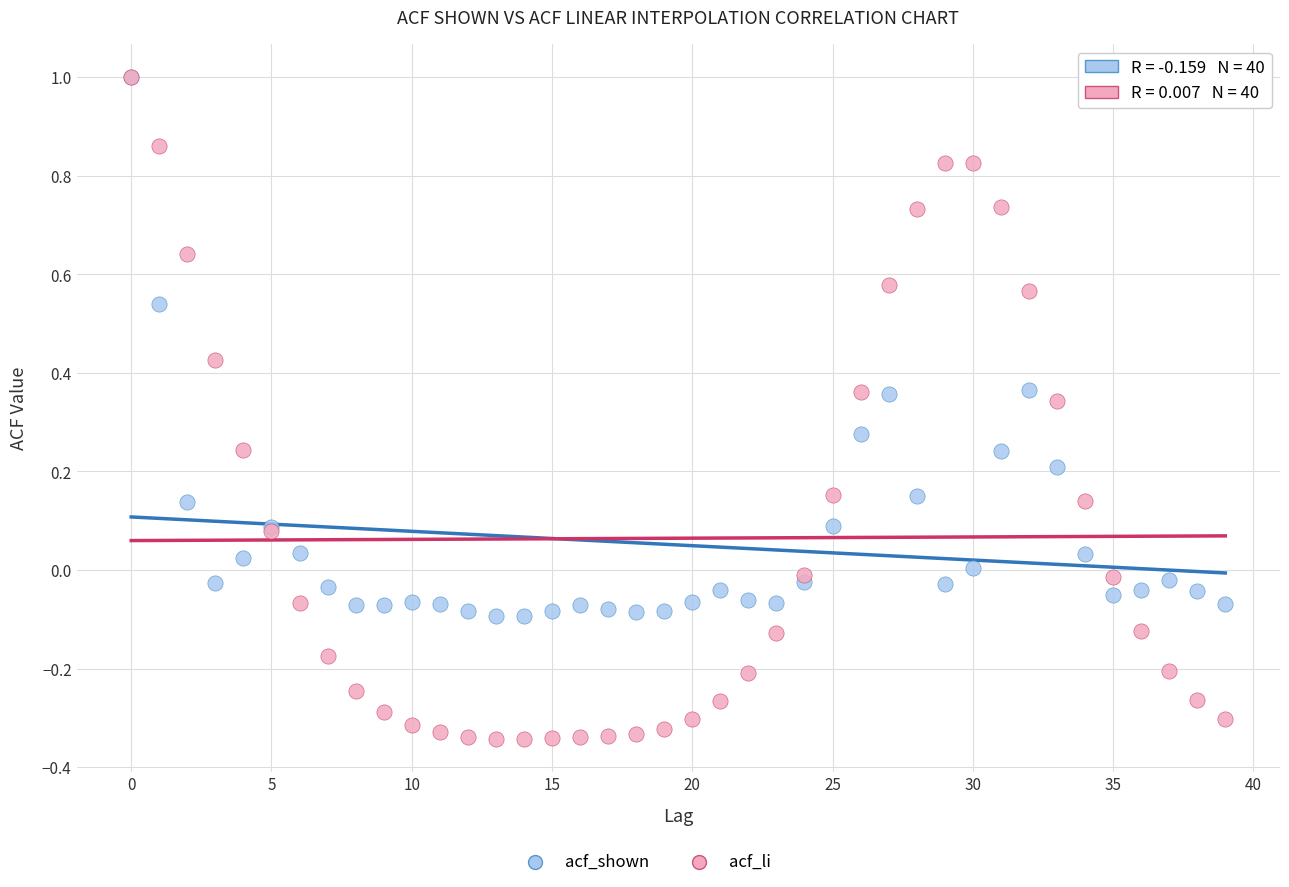

Which series reaches the minimum Y coordinate?

acf_li